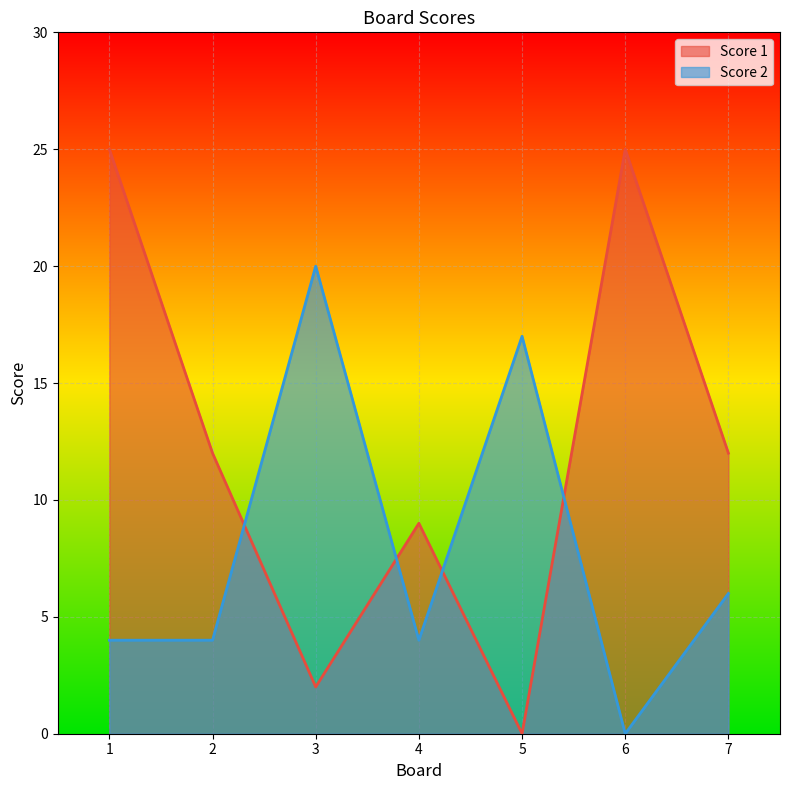

What are all the series names shown in the legend?

Score 1, Score 2